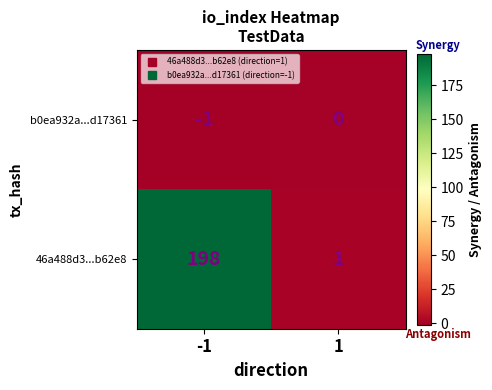

What value does the 46a488d3...b62e8 series have at -1?

198